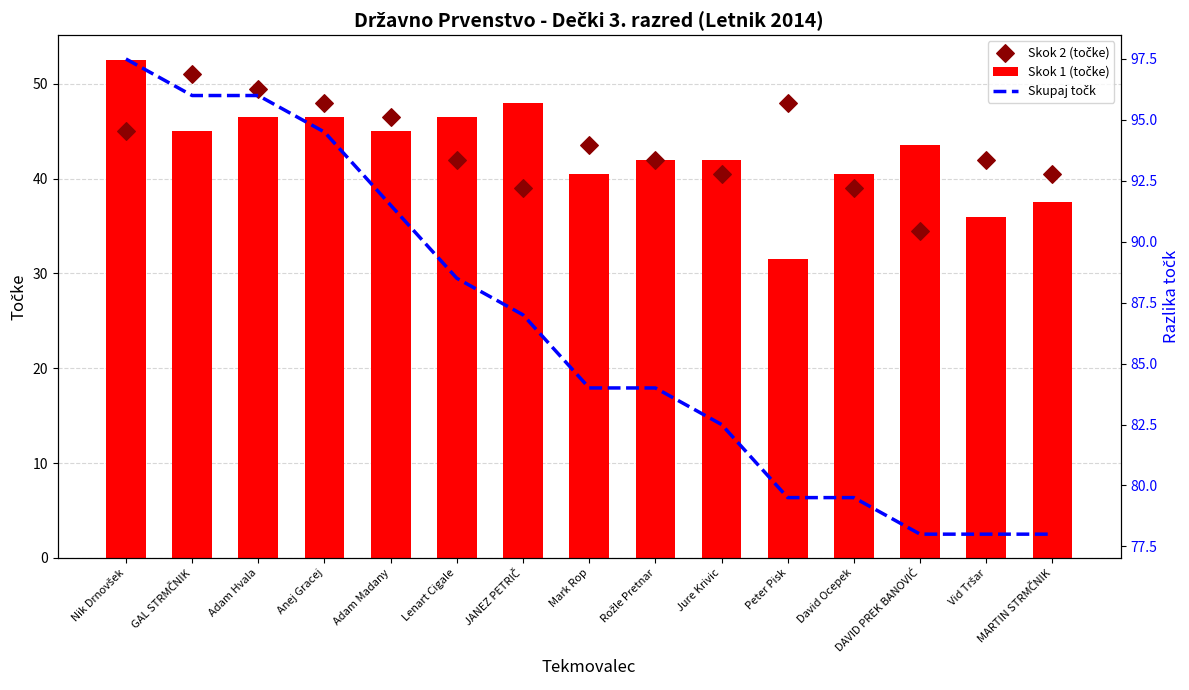

Which series contains the highest Y value?

Skupaj točk